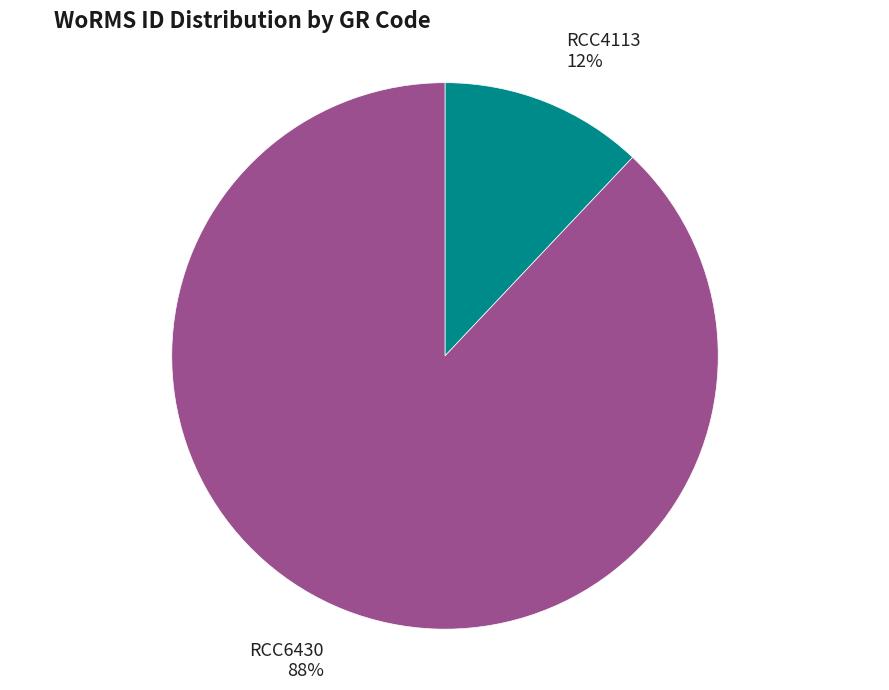

Is there a majority slice in this chart?

Yes